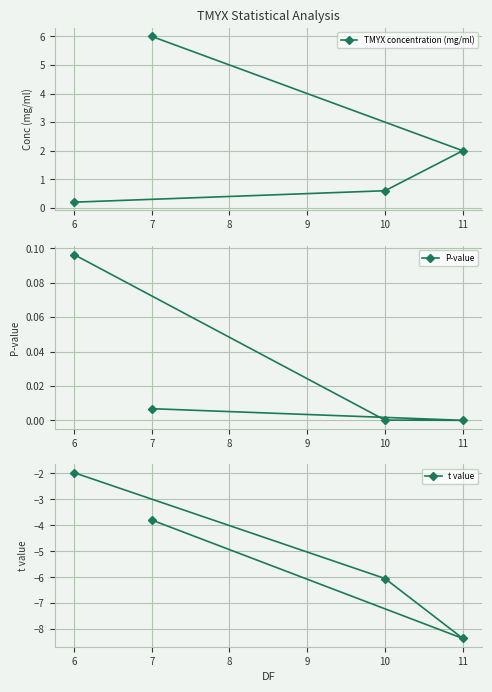

What is the highest value of the t value series?

-2.0